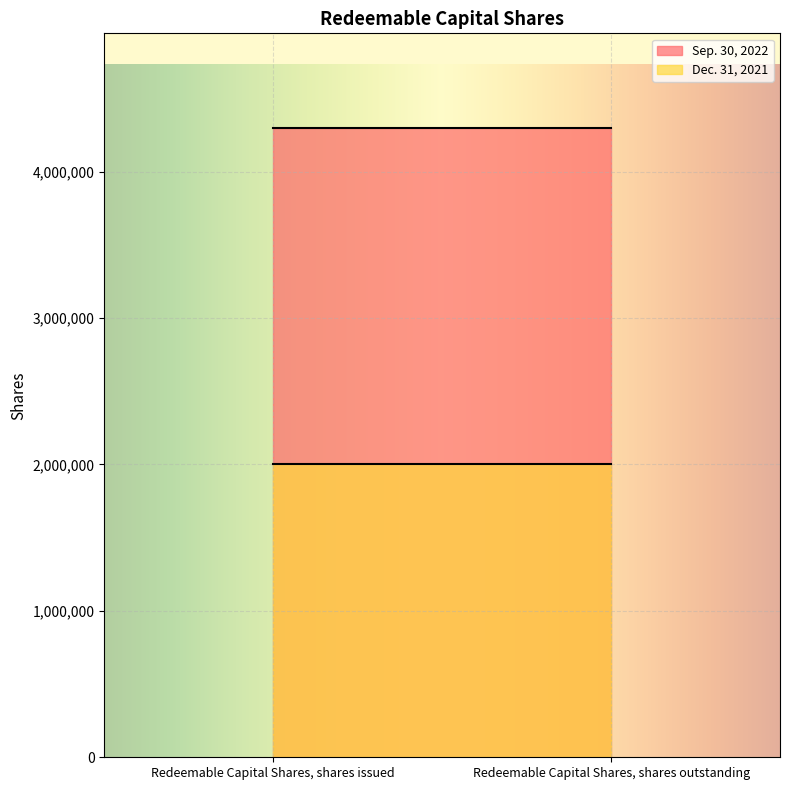

Where is Dec. 31, 2021 nearest to the value 2000000?

Redeemable Capital Shares, shares issued